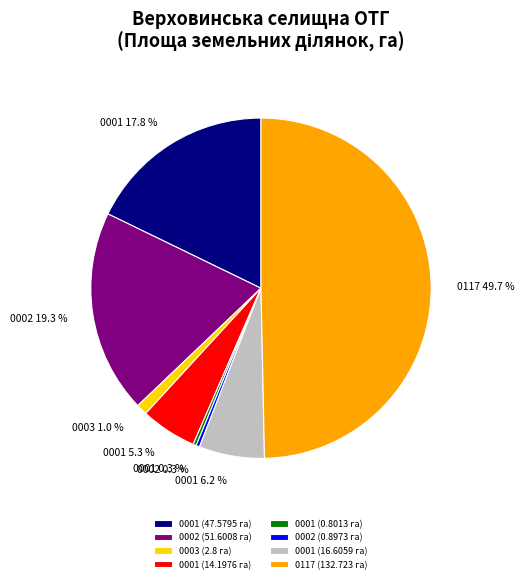

Is the sum of 0001 (16.6059 га) and 0003 (2.8 га) greater than half?

No